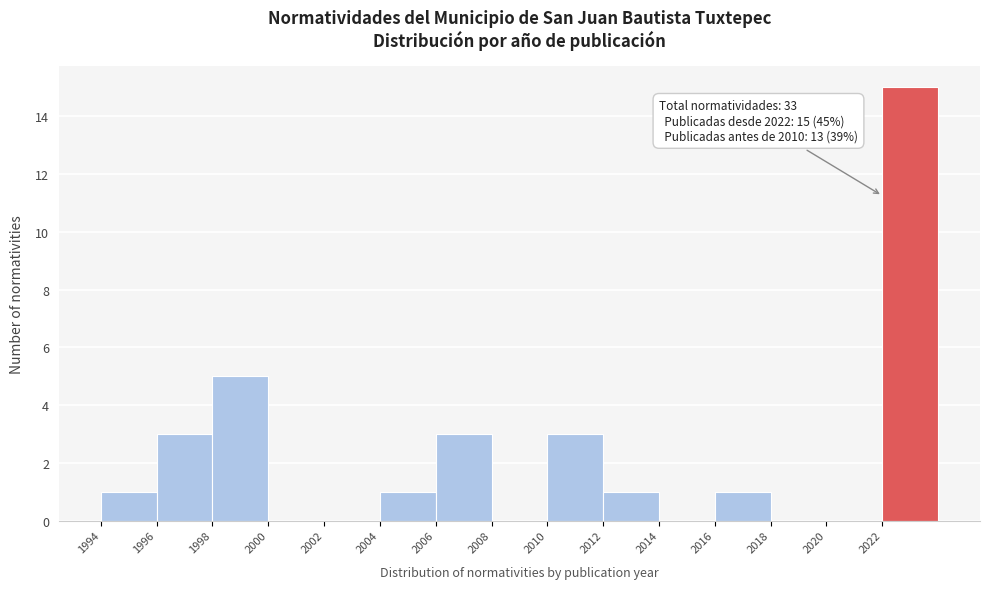

Over which range of the x-axis is the bar tallest?

2022 to 2024